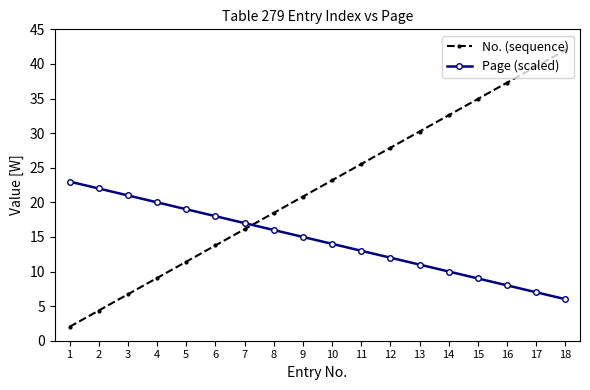

What is the difference between the maximum and minimum values in the No. (sequence) series?

40.0